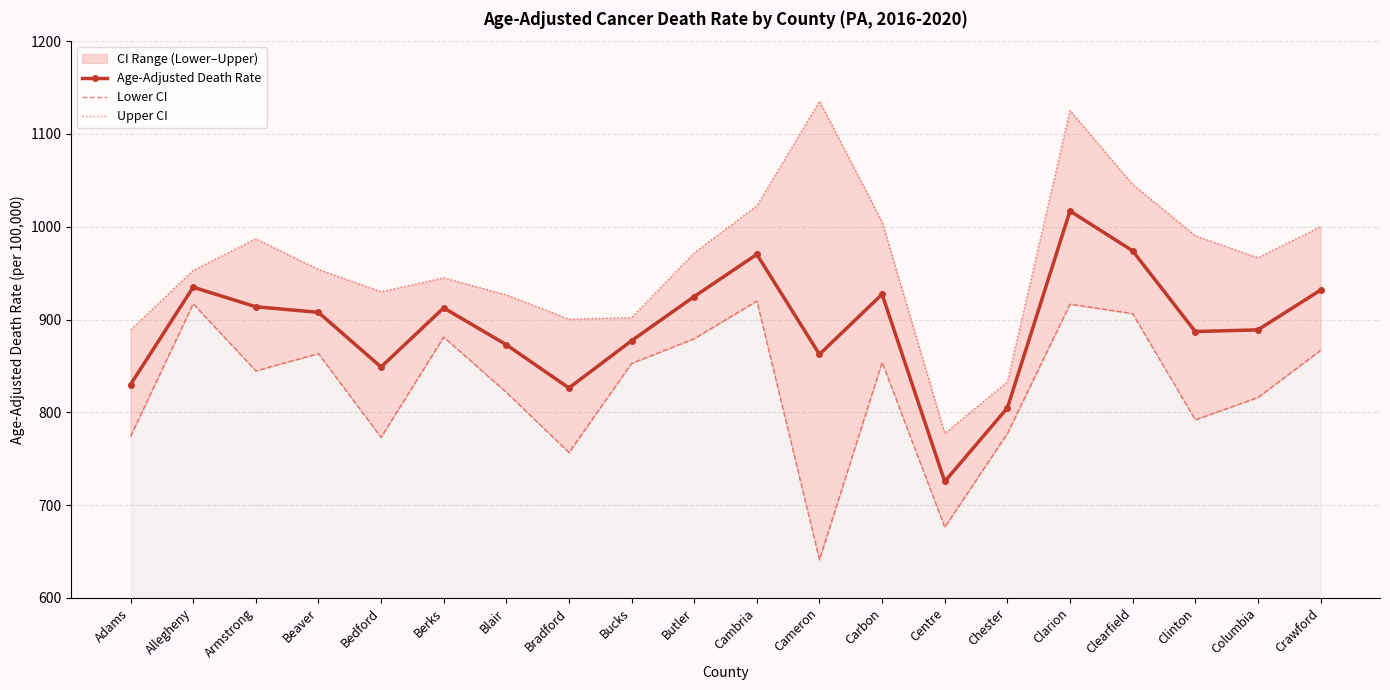

What is the maximum value shown in the chart?

1135.3